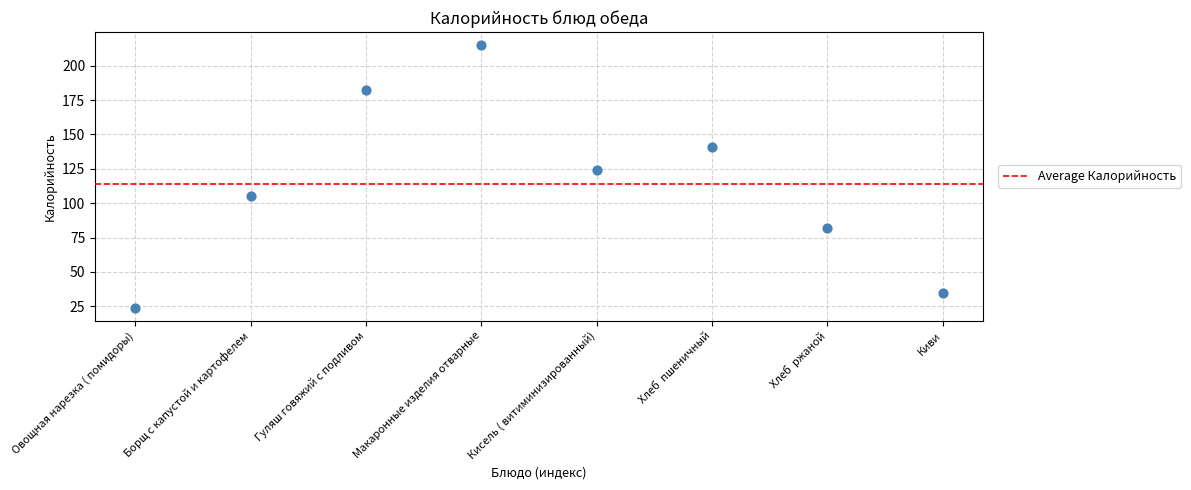

What is the average Y value?

113.6